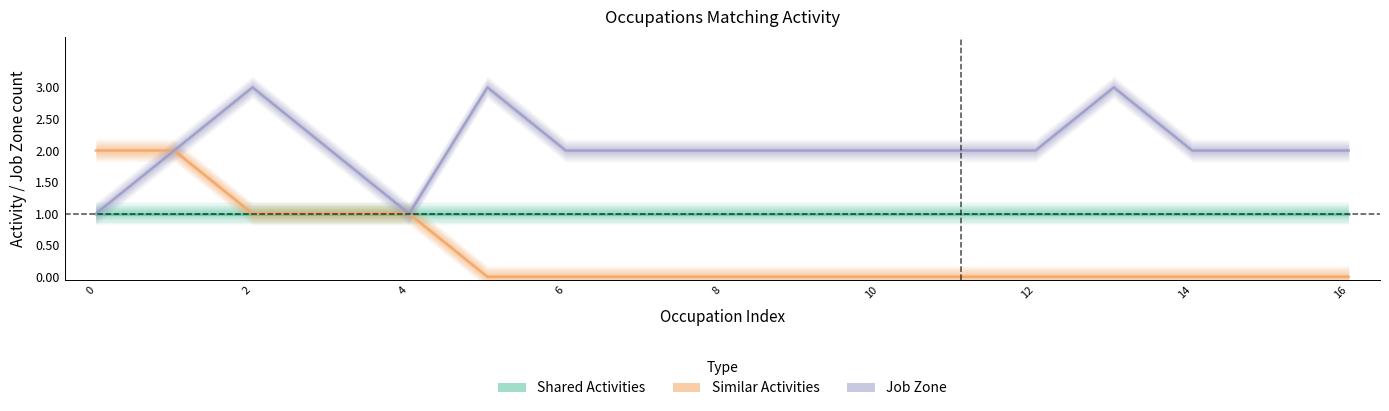

Does the chart have visible grid lines?

No